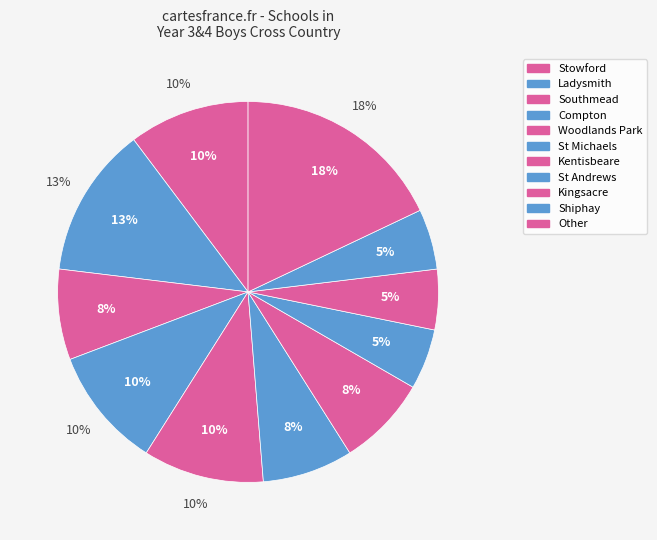

To the nearest percent, what is the difference between the largest and smallest slice percentages?

13%